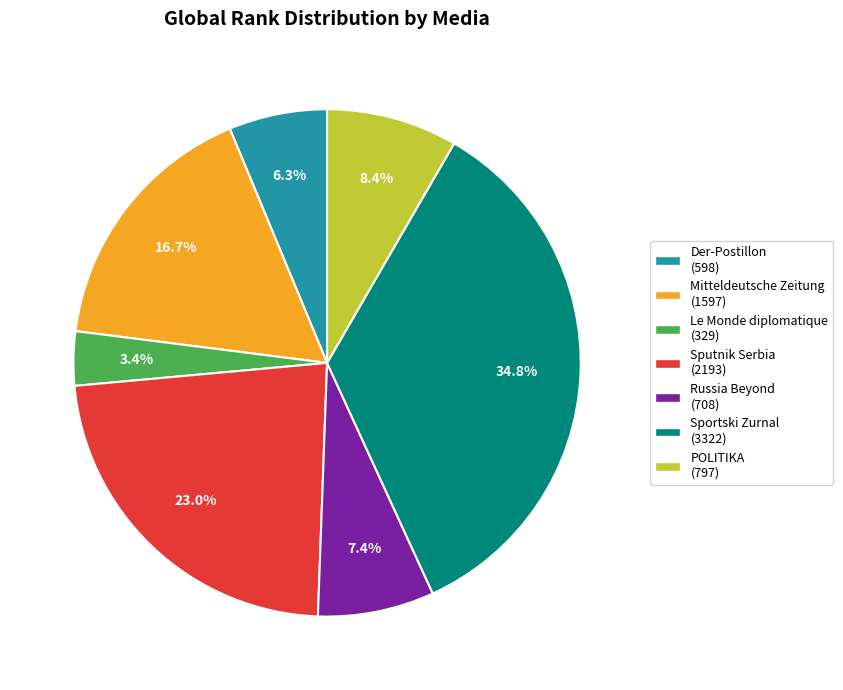

Approximately how many times larger is the value at Le Monde diplomatique compared to Mitteldeutsche Zeitung?

0.2